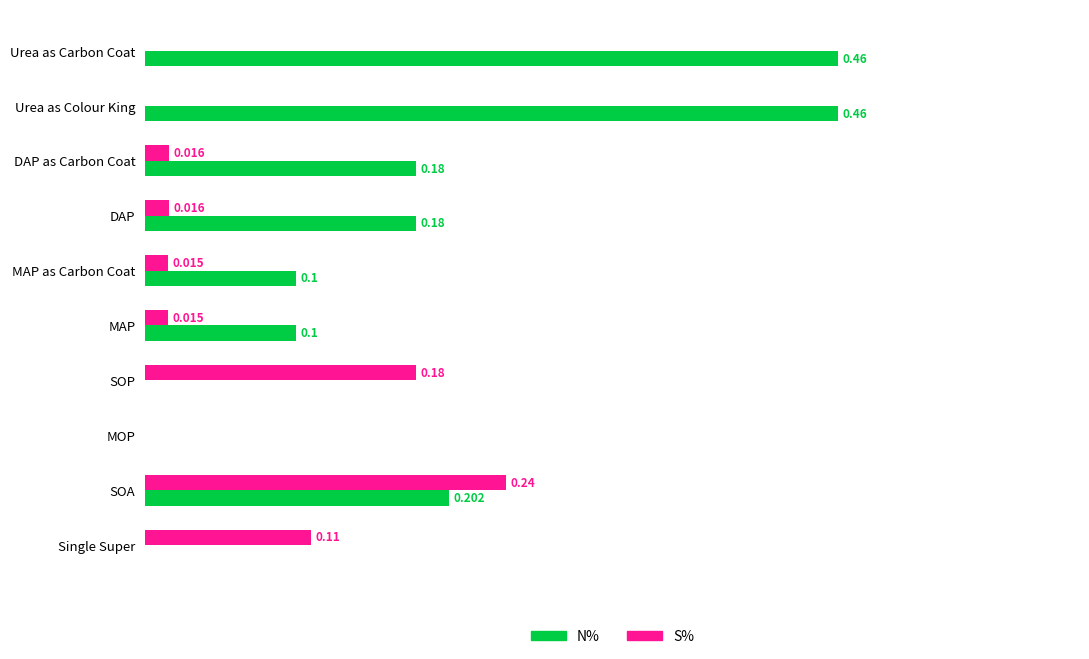

Which series has the largest total across all categories?

N%